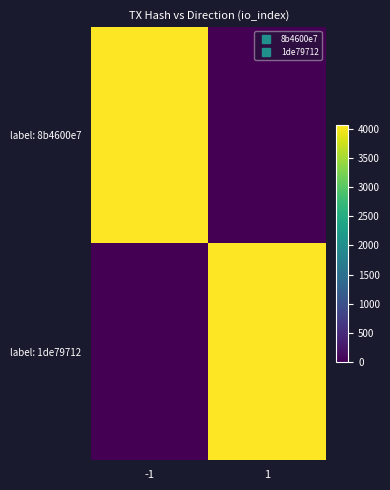

List the series in order of their peak value, lowest first.

label: 8b4600e7, label: 1de79712